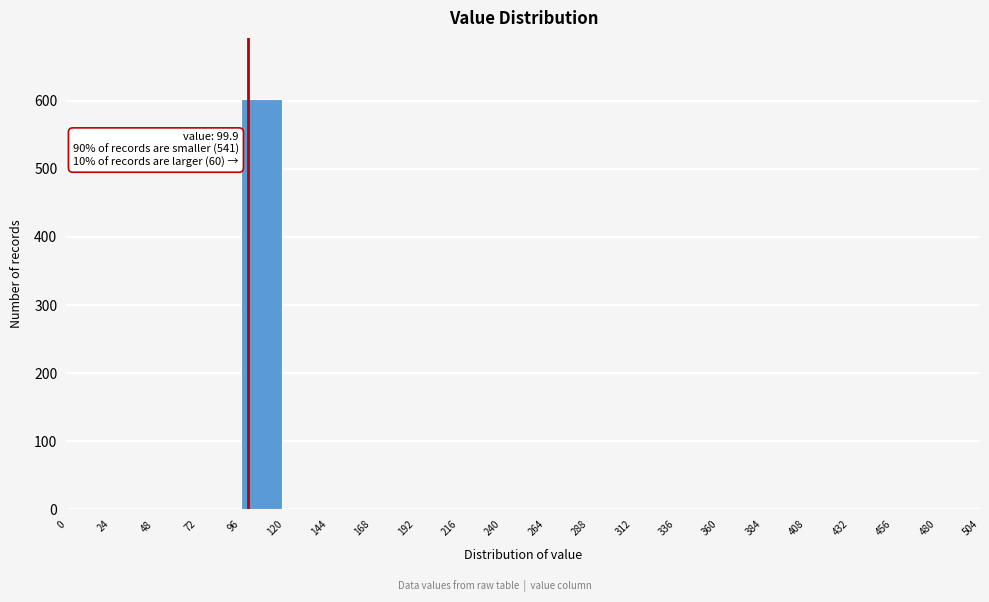

Which range on the x-axis has the tallest bar?

96 to 120